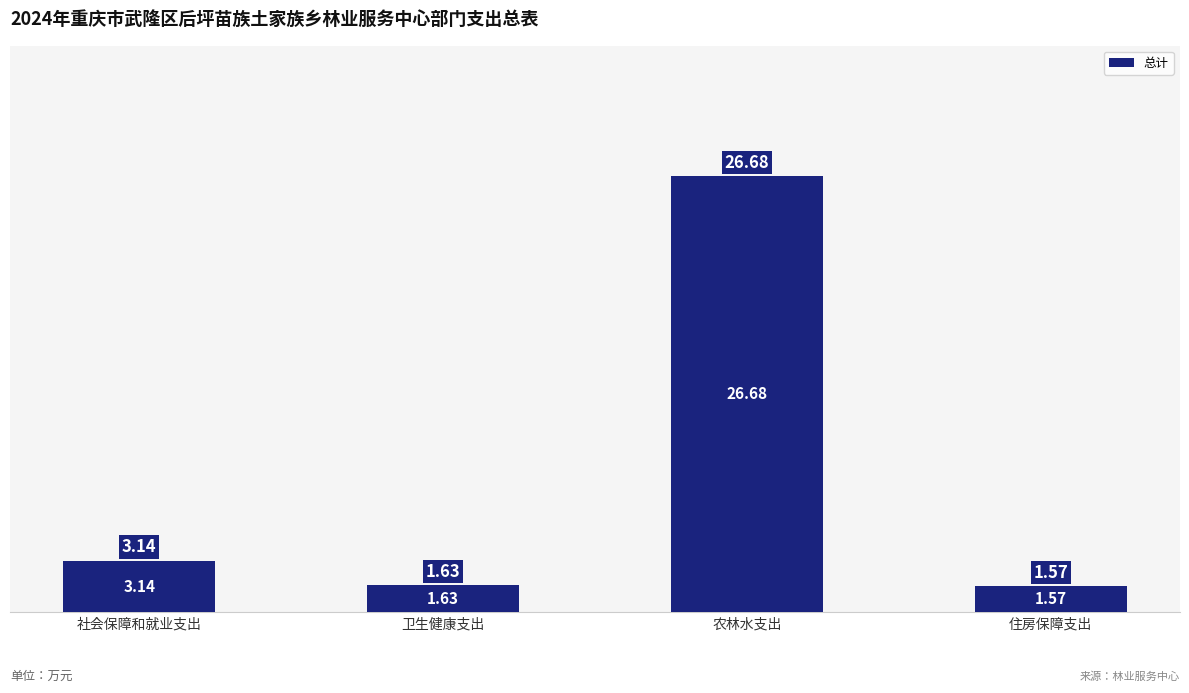

How many bars are there in total?

4